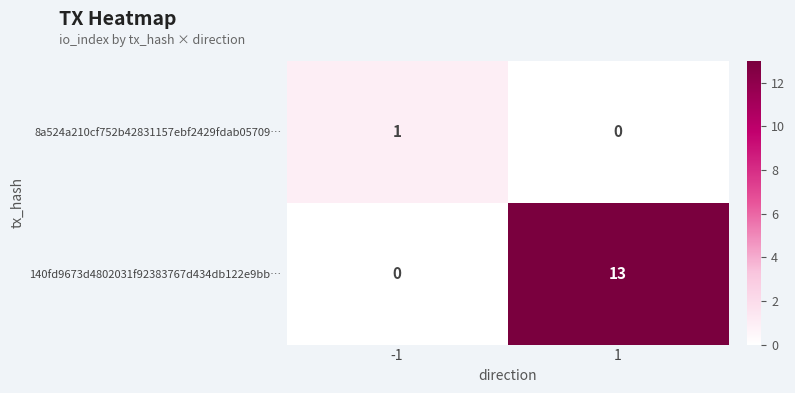

What is the sum of all 140fd9673d4802031f92383767d434db122e9bb… values?

13